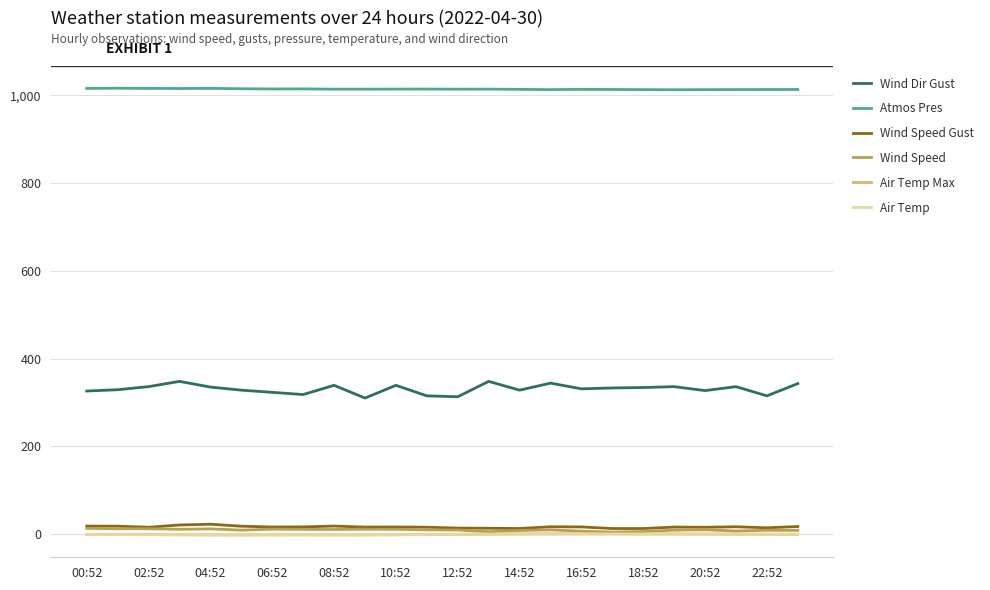

What is the highest value of the Atmos Pres series?

1016.0